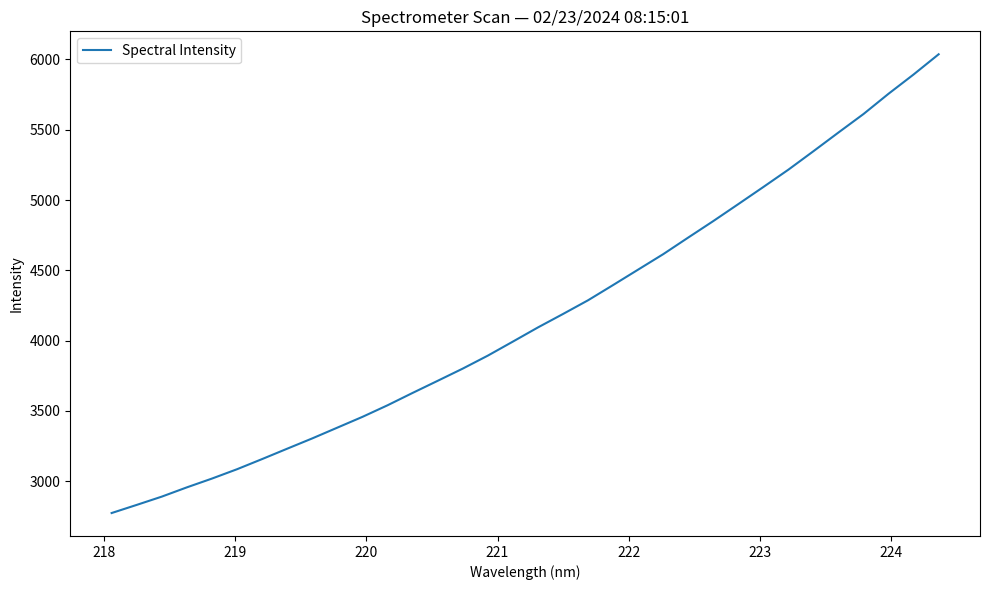

What is the maximum value shown in the chart?

6036.5